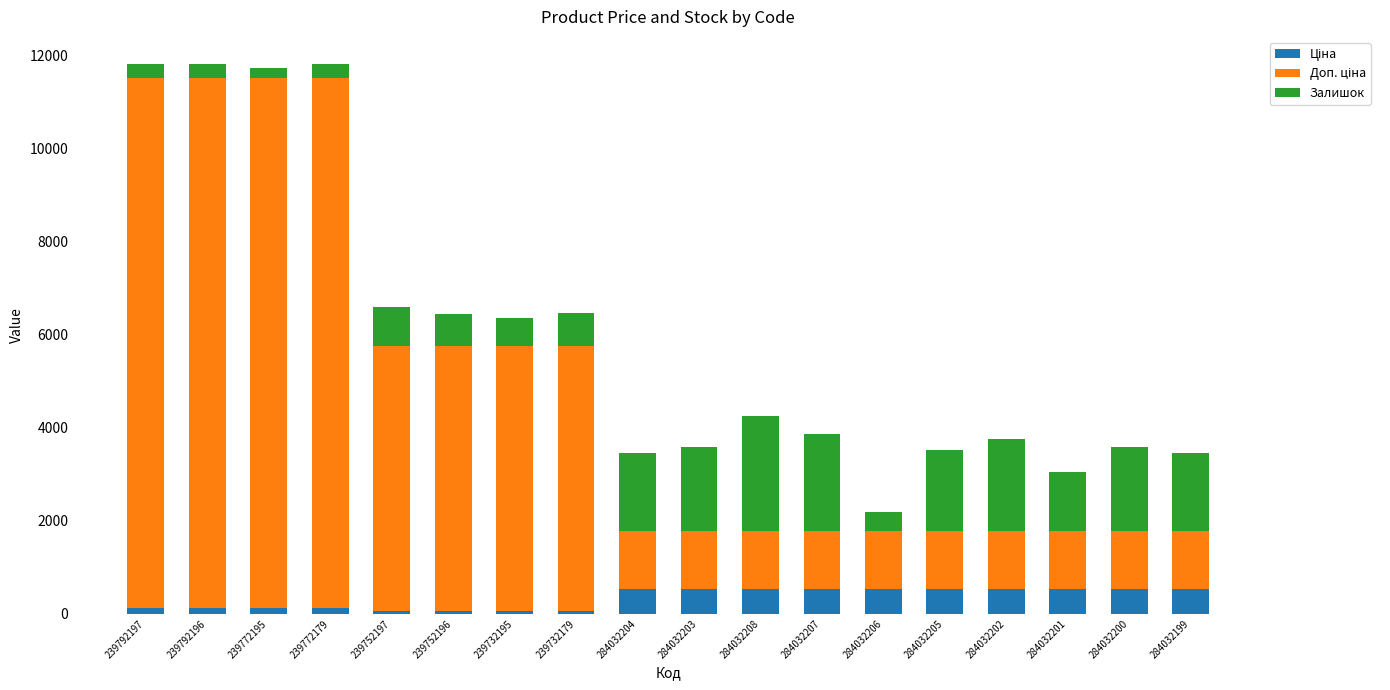

Count the number of data series in this chart.

3